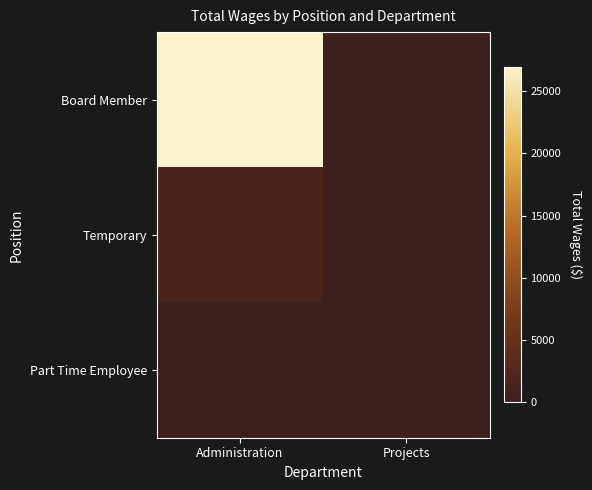

Reading left to right, what are all the values shown in this chart?

Board Member: Administration=26889	Projects=0
Temporary: Administration=1410	Projects=0
Part Time Employee: Administration=0	Projects=0